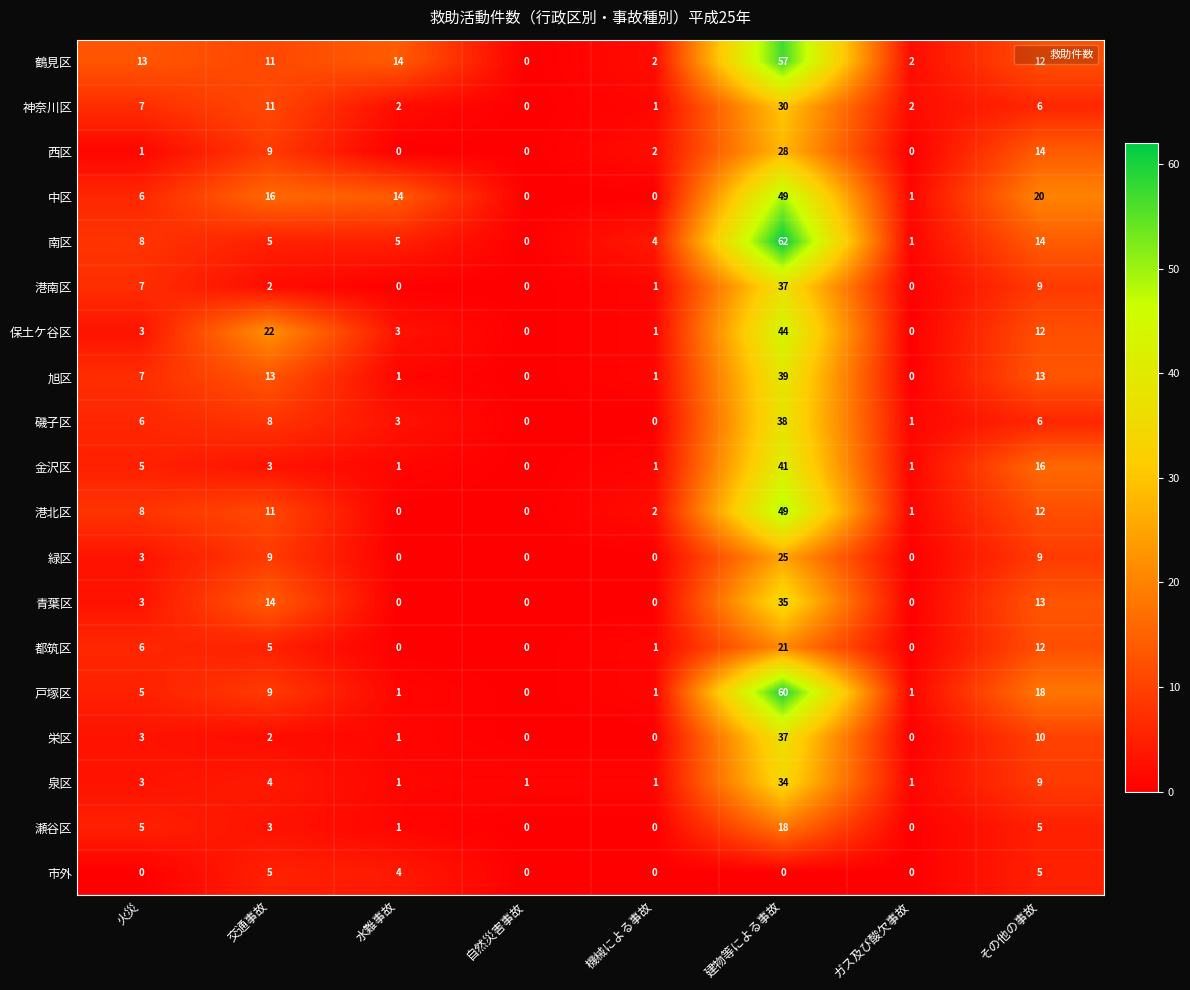

What is the greatest value displayed?

62